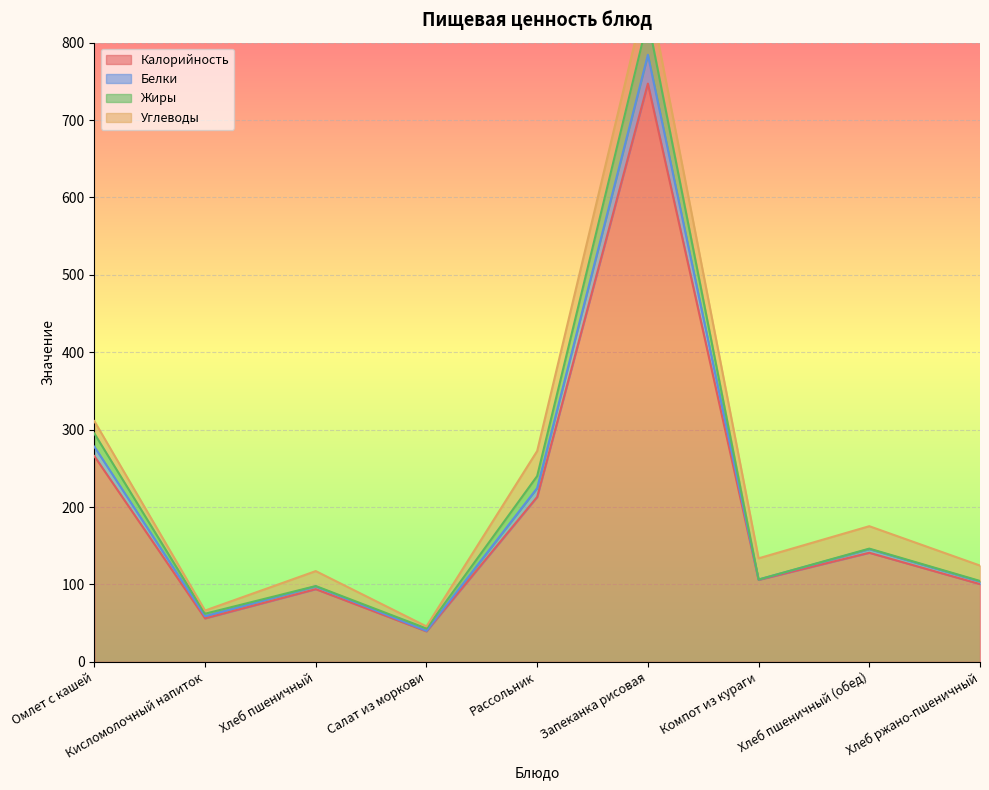

The value of Калорийность at Омлет с кашей is 456.2. True or false?

False